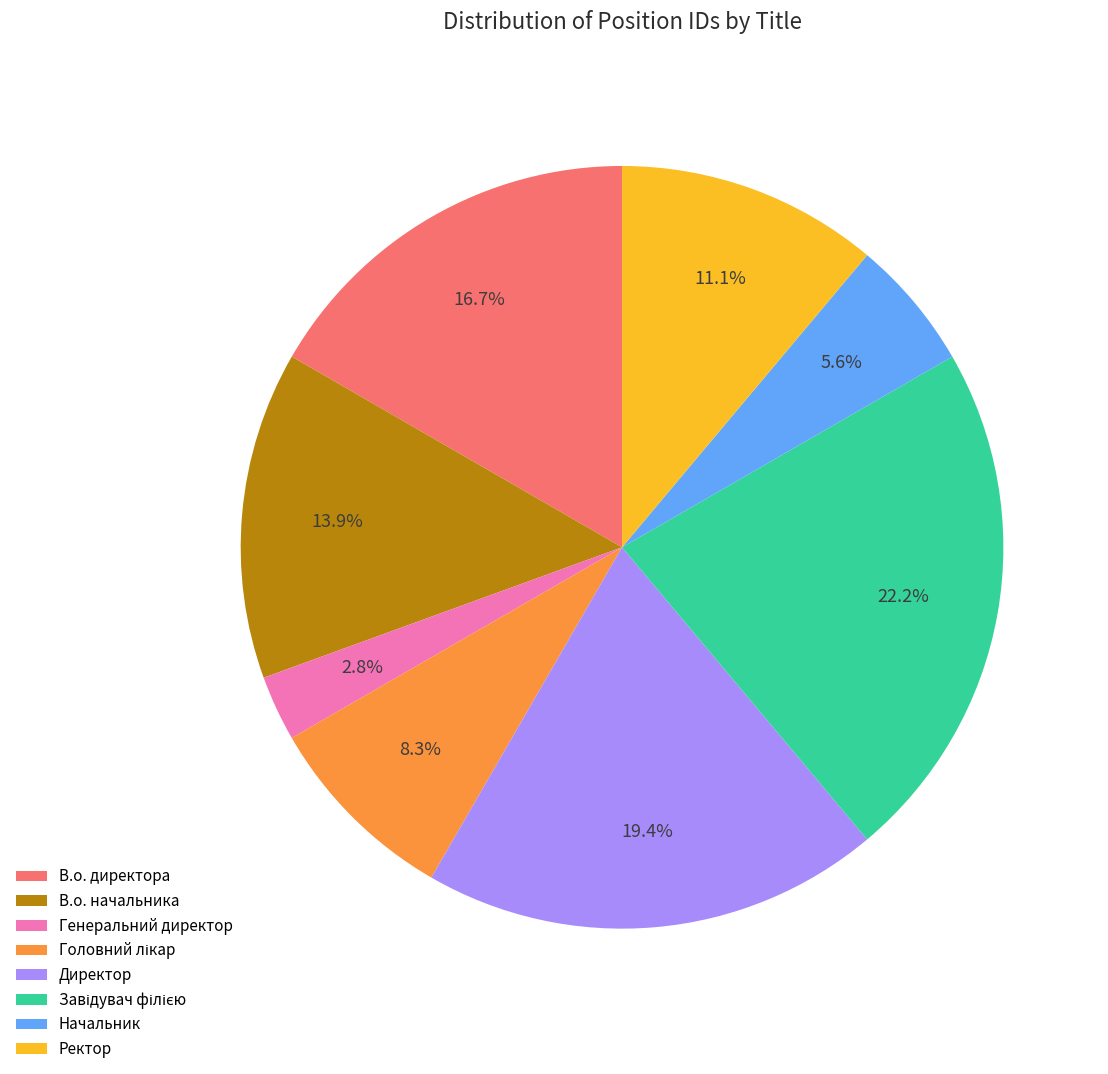

Do Генеральний директор and В.о. директора together represent more than half of the pie?

No